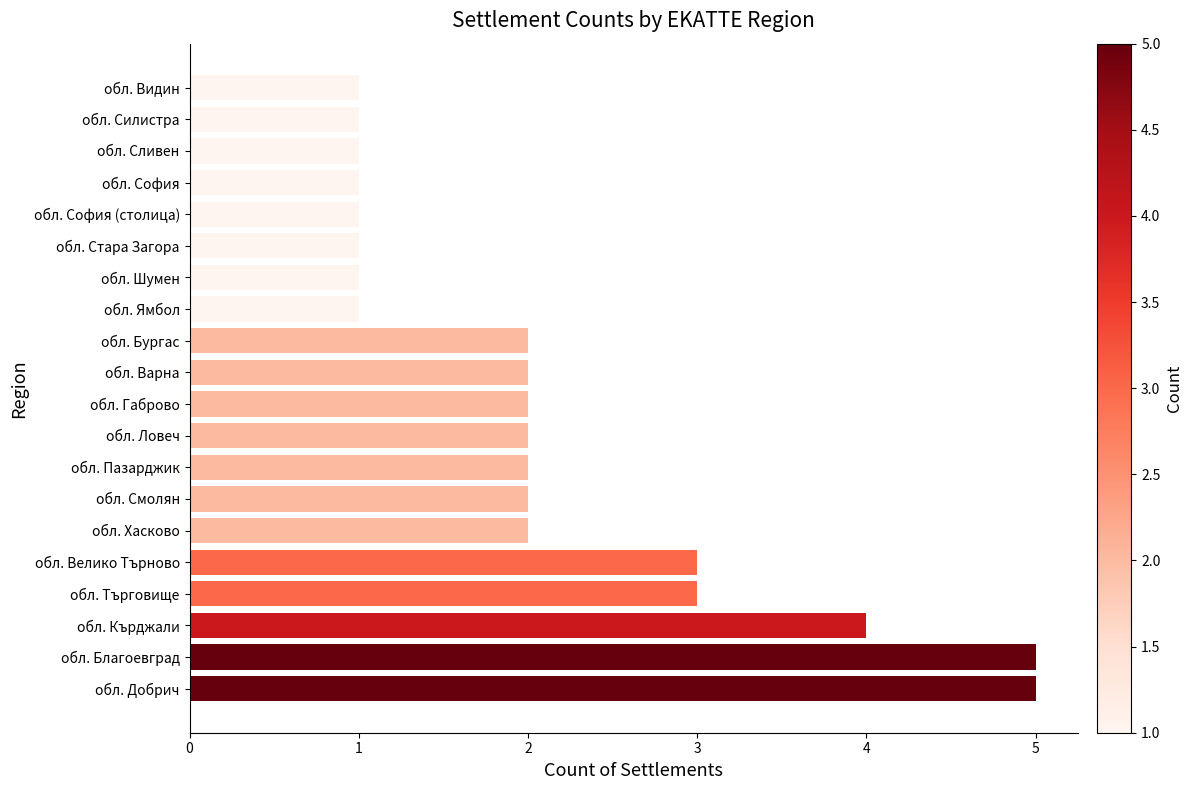

What is the maximum value shown in the chart?

5